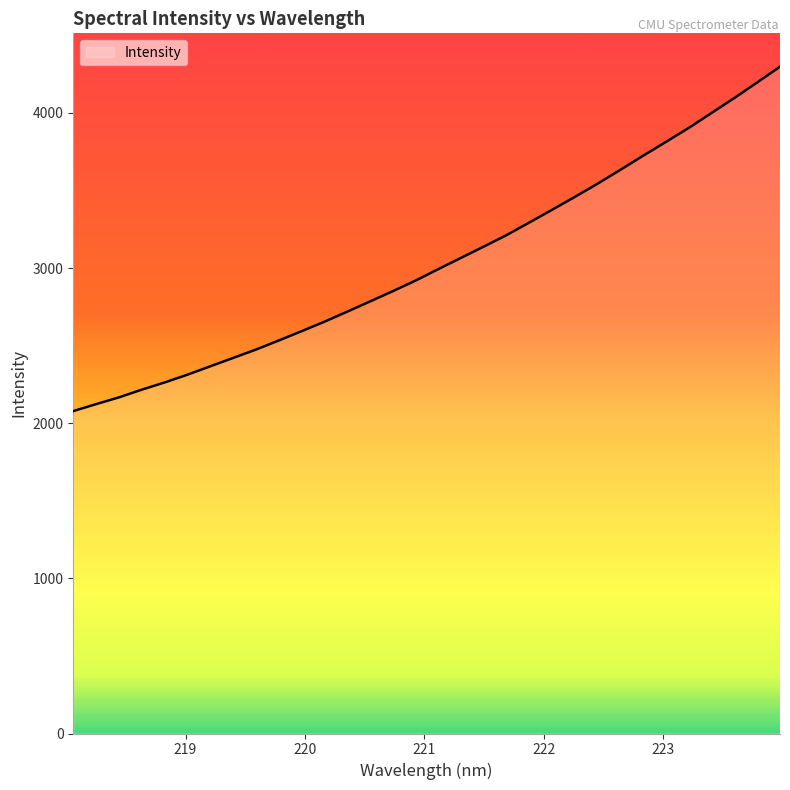

What is the difference between the second highest and second lowest values?

2073.3